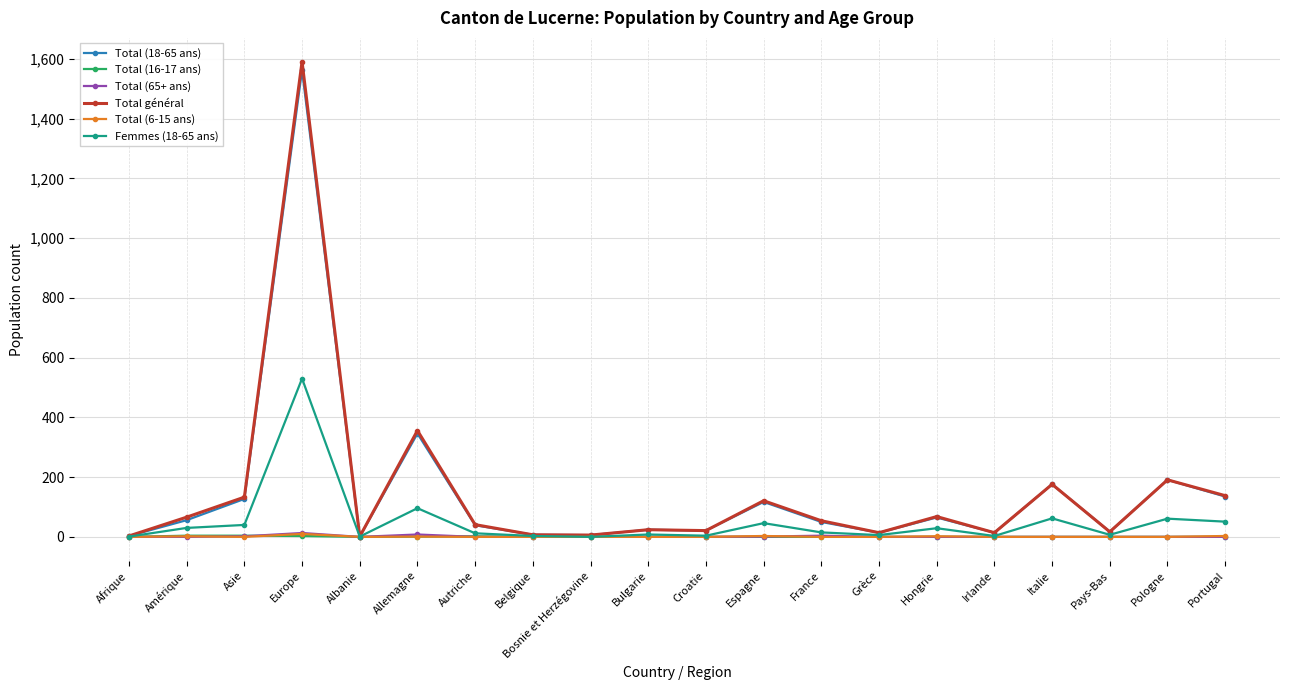

What is the difference between the Femmes (18-65 ans) values at France and Europe?

515